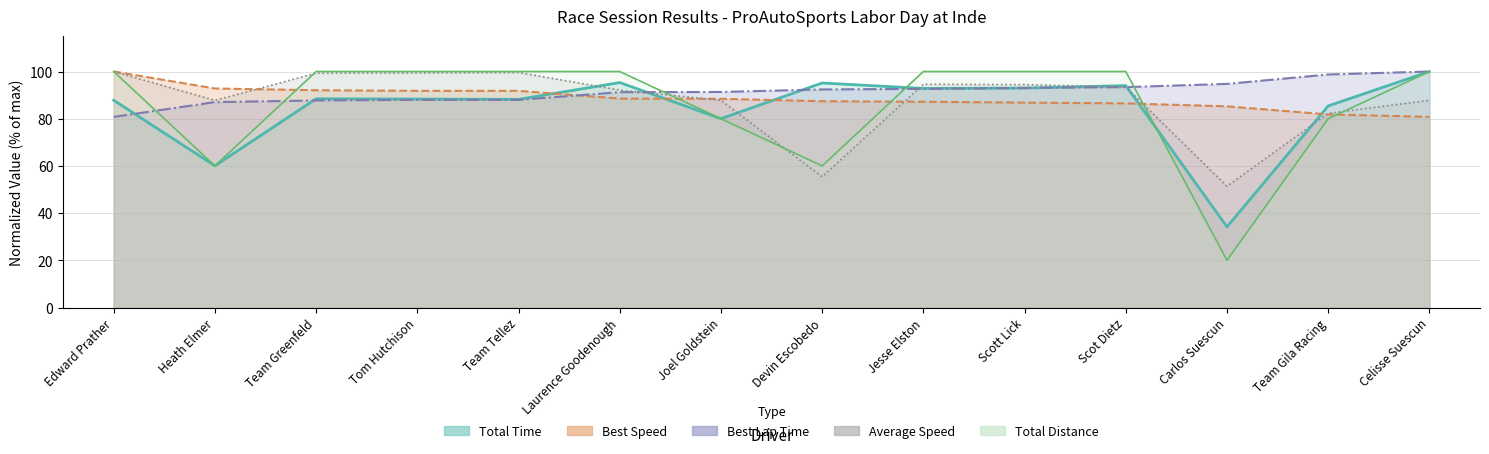

Where is Total Time nearest to the value 67?

Heath Elmer